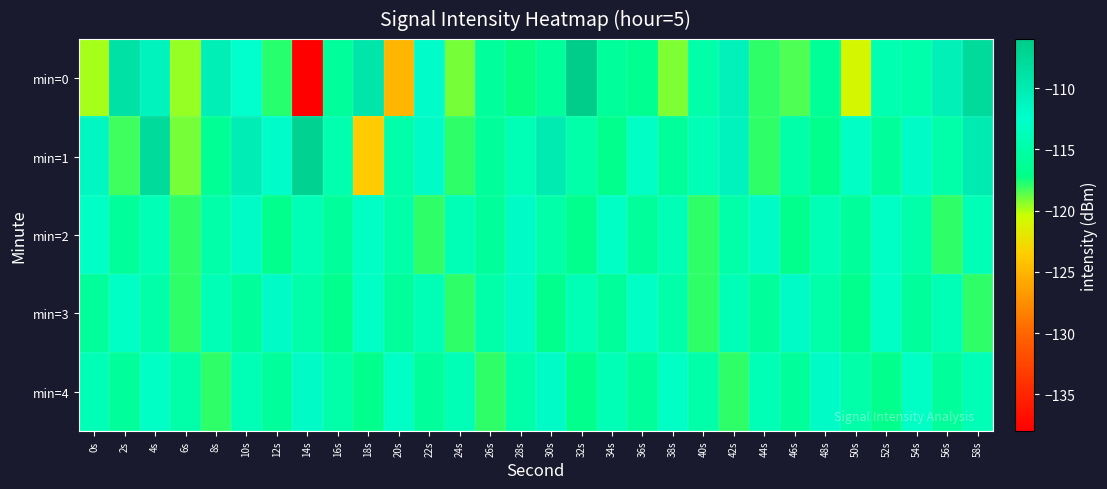

Rank the series by their maximum value, from highest to lowest.

min=0, min=1, min=2, min=3, min=4